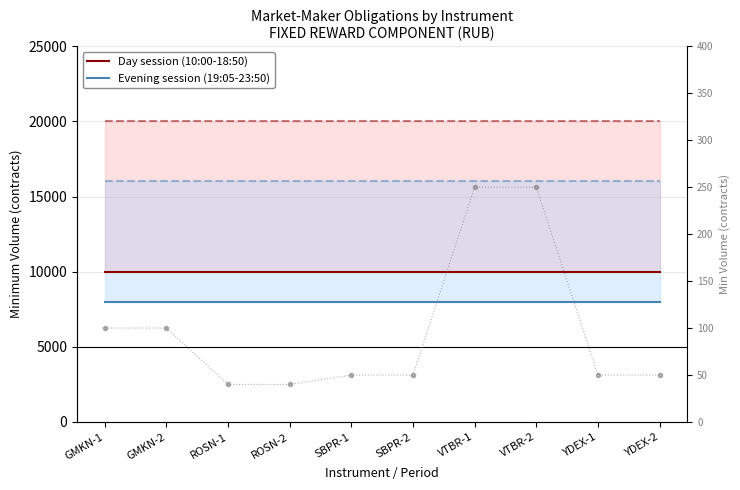

How many lines are shown in the chart?

3